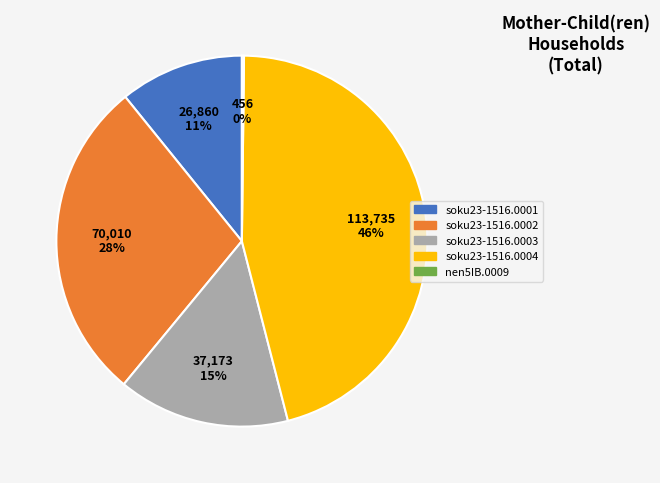

Does any single category account for the majority?

No